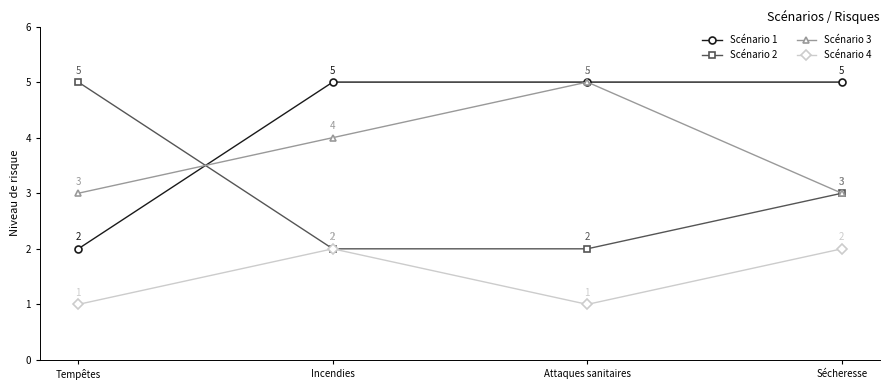

What is the greatest value displayed?

5